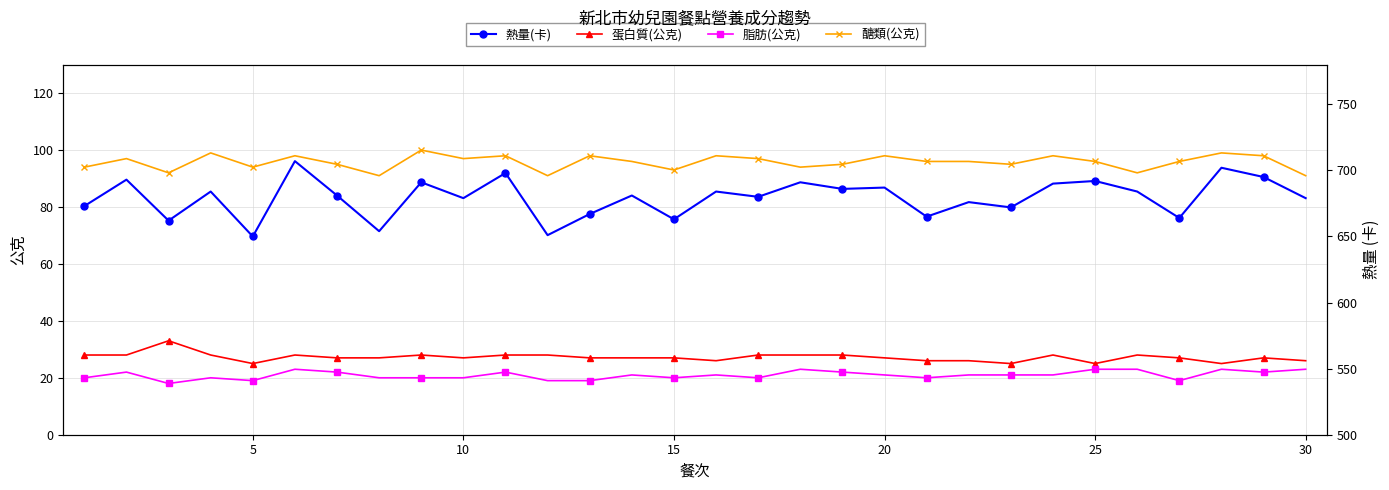

True or false: 蛋白質(公克) has more than 1 points higher than both neighbors.

True